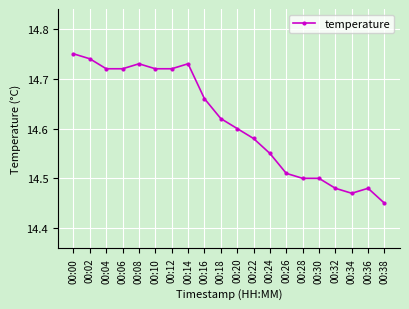

At which category does the chart reach its minimum across all series?

00:38